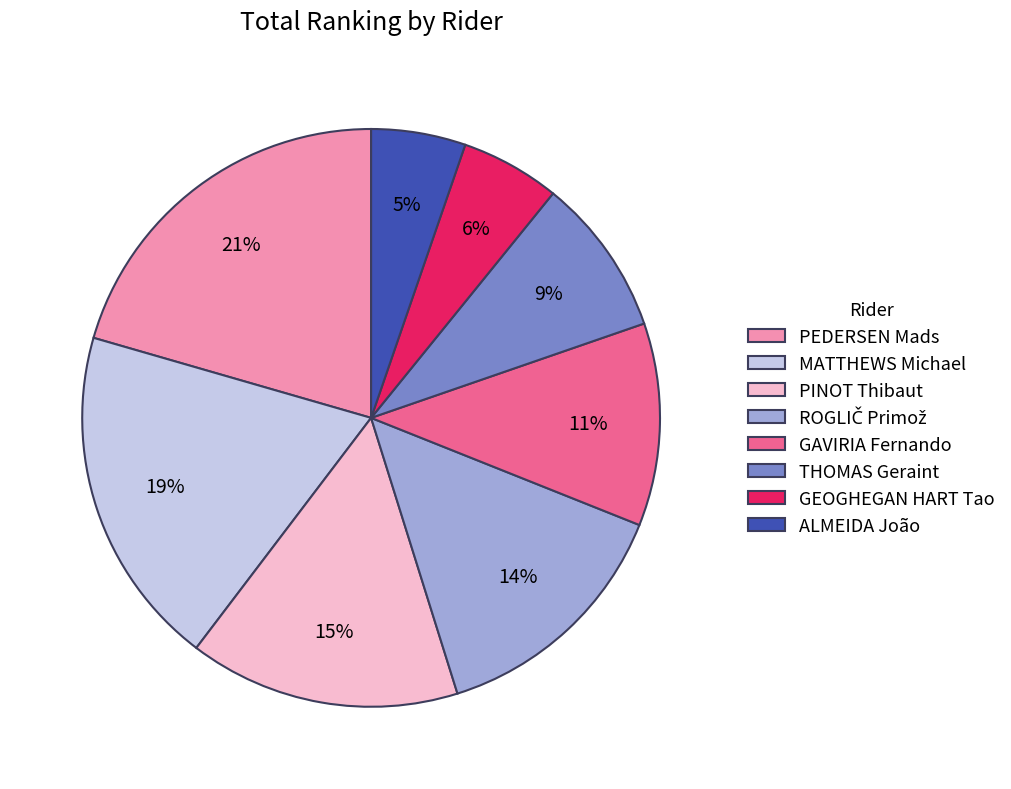

To the nearest percent, what is the average slice percentage?

12%